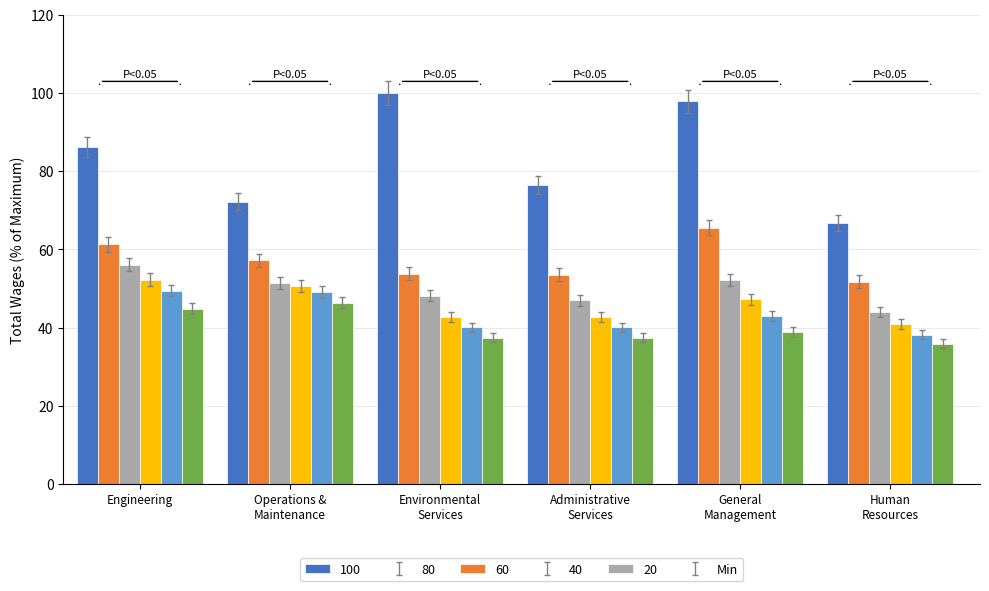

How many data points in 80 are above 57?

3